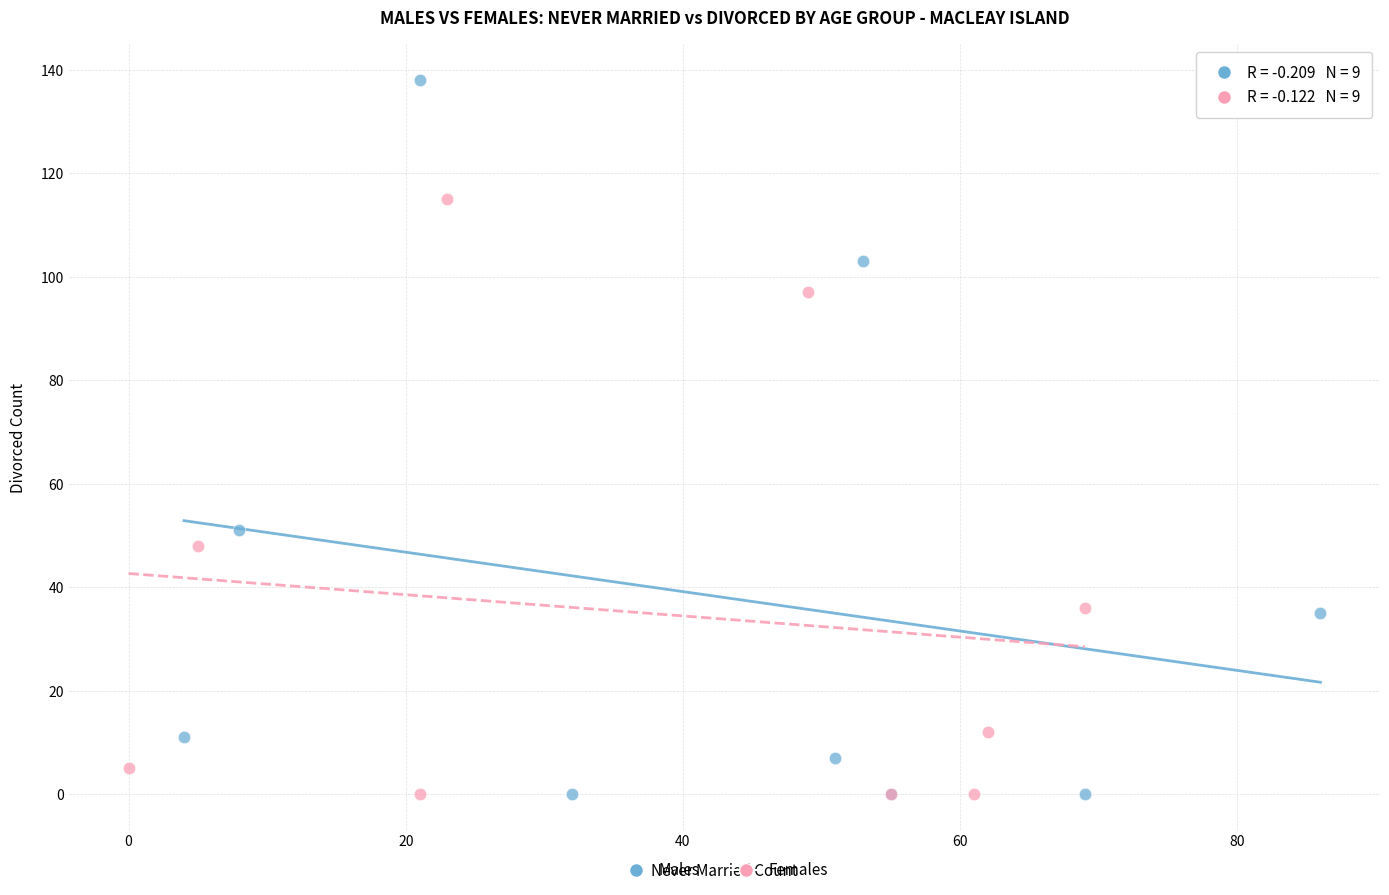

Which series has the largest Y range (max minus min)?

Males